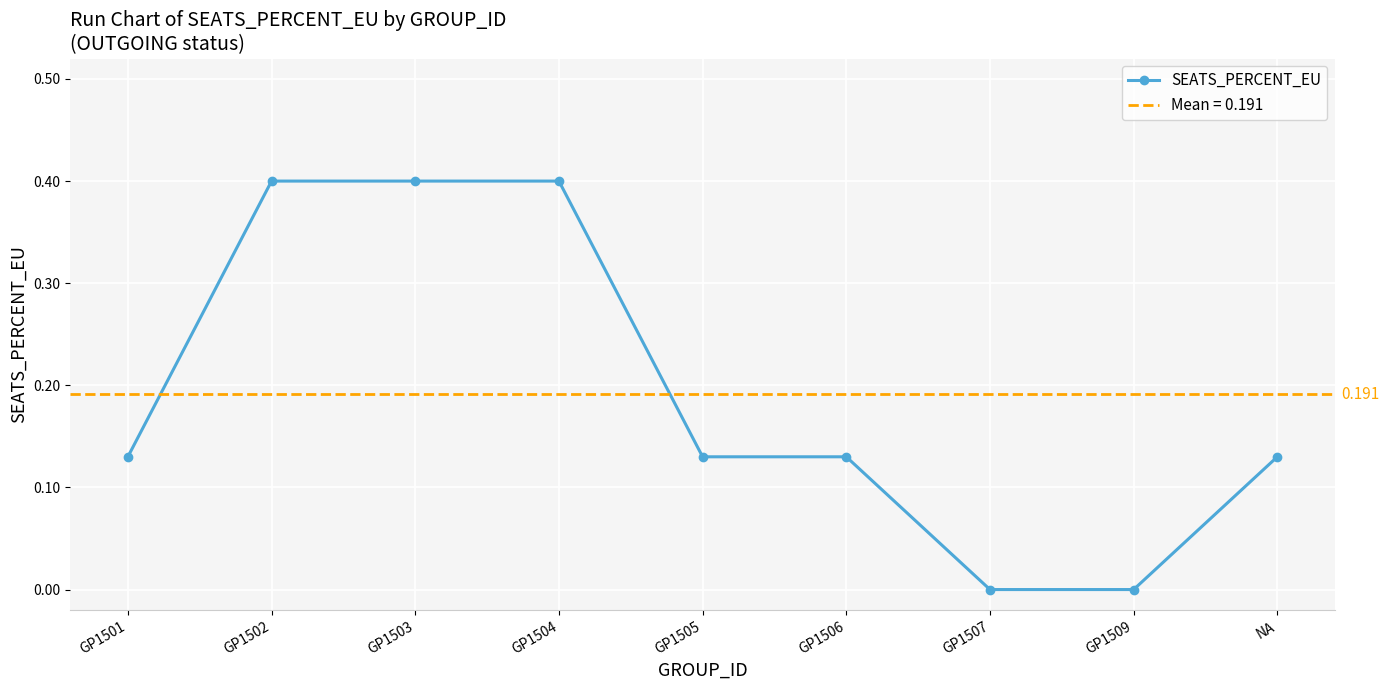

List the labels in order of value, largest first.

GP1502, GP1503, GP1504, GP1501, GP1505, GP1506, NA, GP1507, GP1509